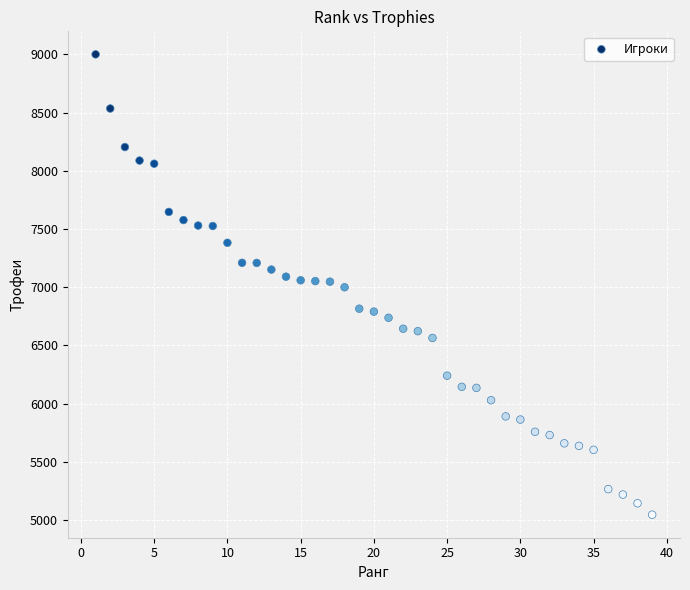

What is the range of Y values (max minus min)?

3953